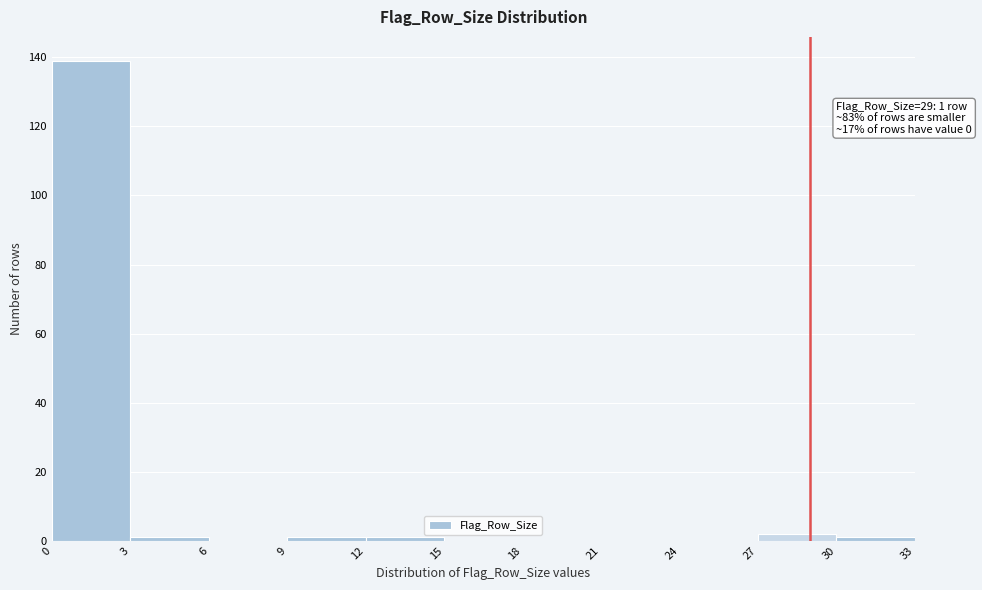

Over which range of the x-axis is the bar tallest?

0 to 3